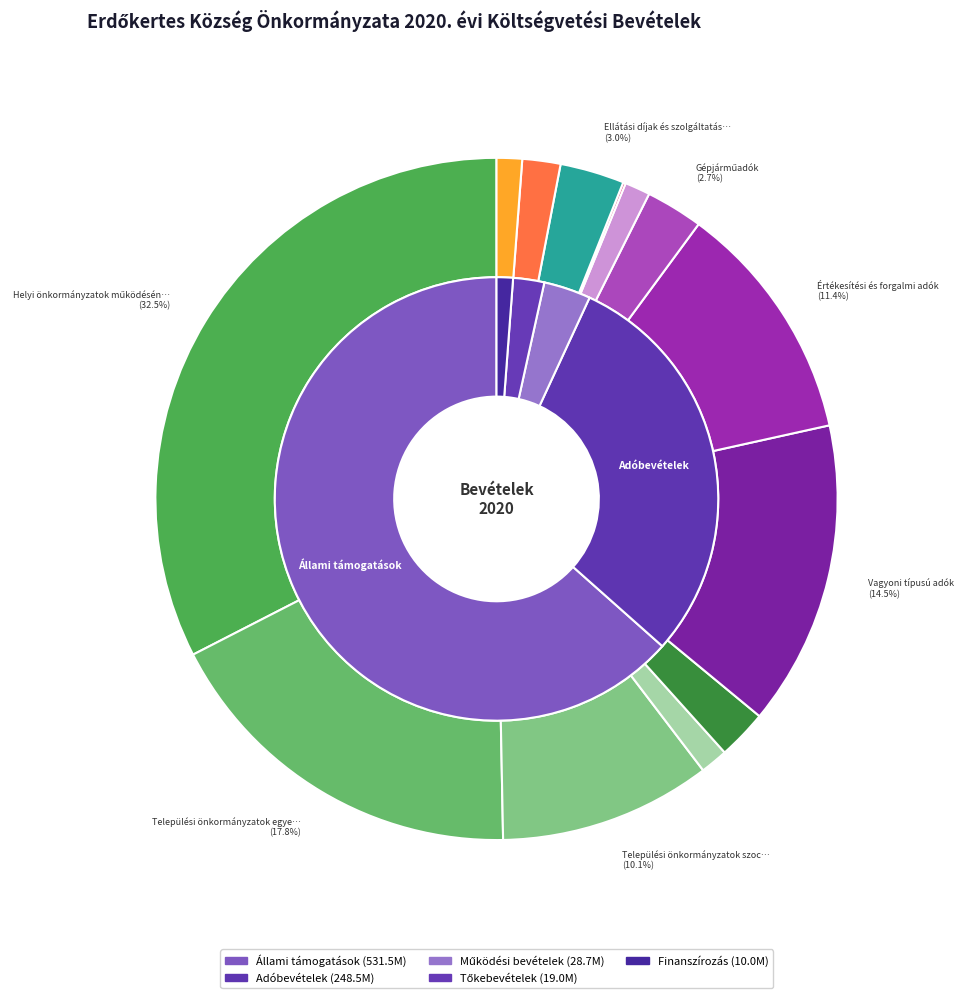

Which category has the smallest portion of the pie?

Egyéb működési bevételek (adók)